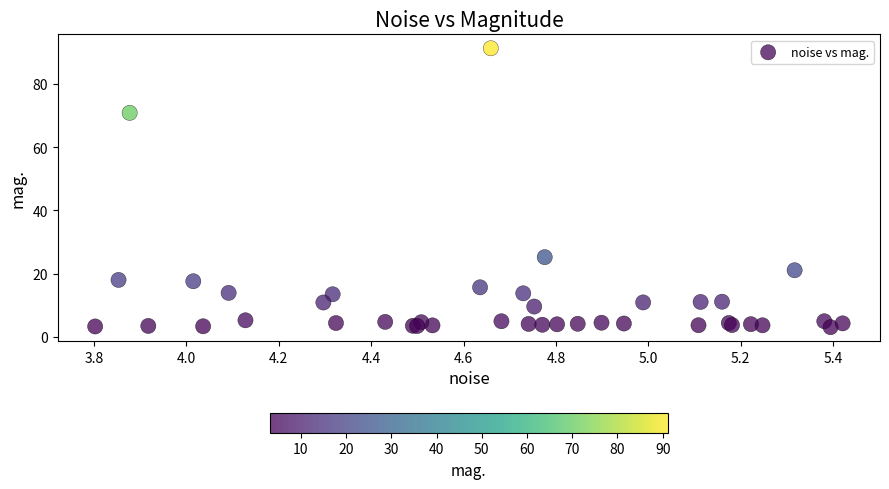

What Y value in the scatter plot is closest to 47?

25.2